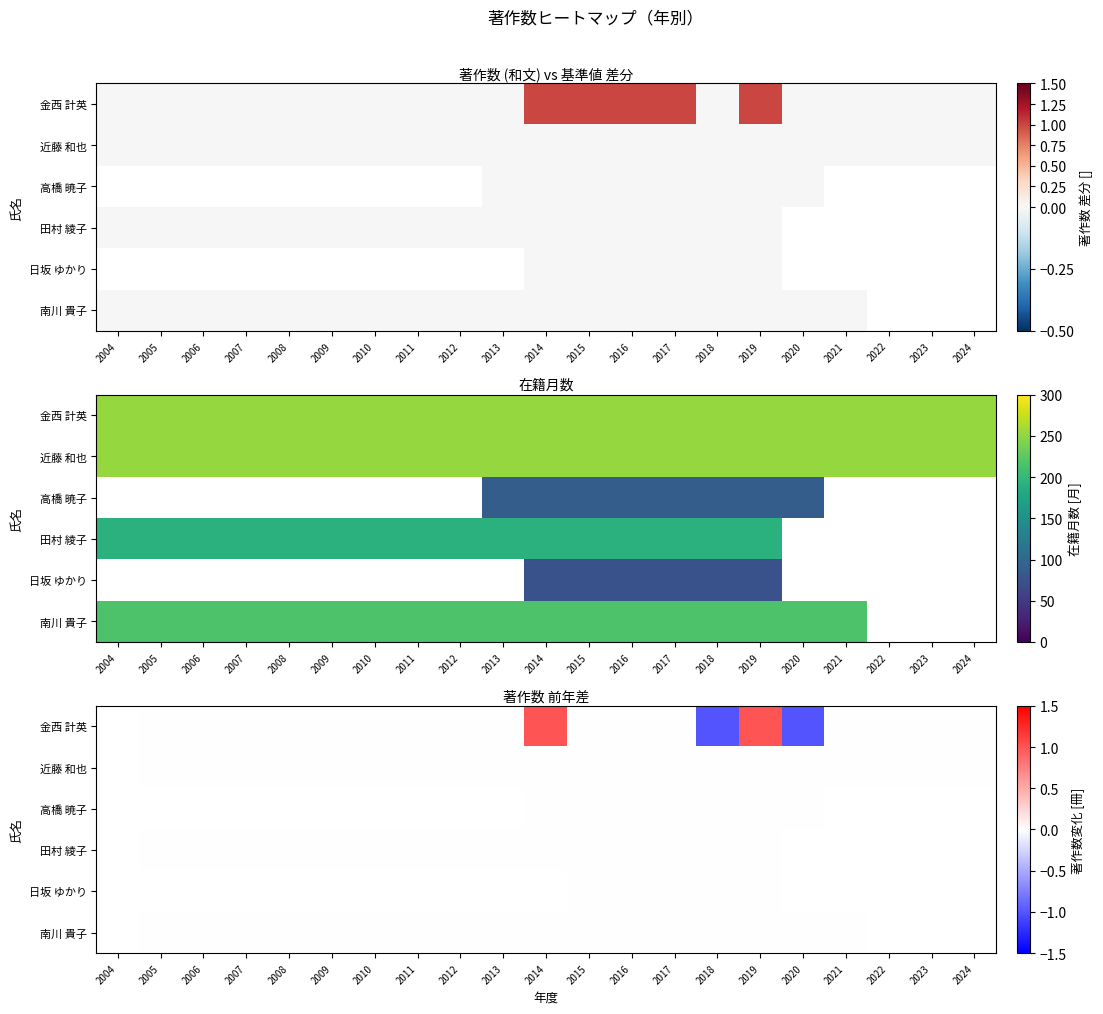

Which label corresponds to the smallest value in the chart?

2018